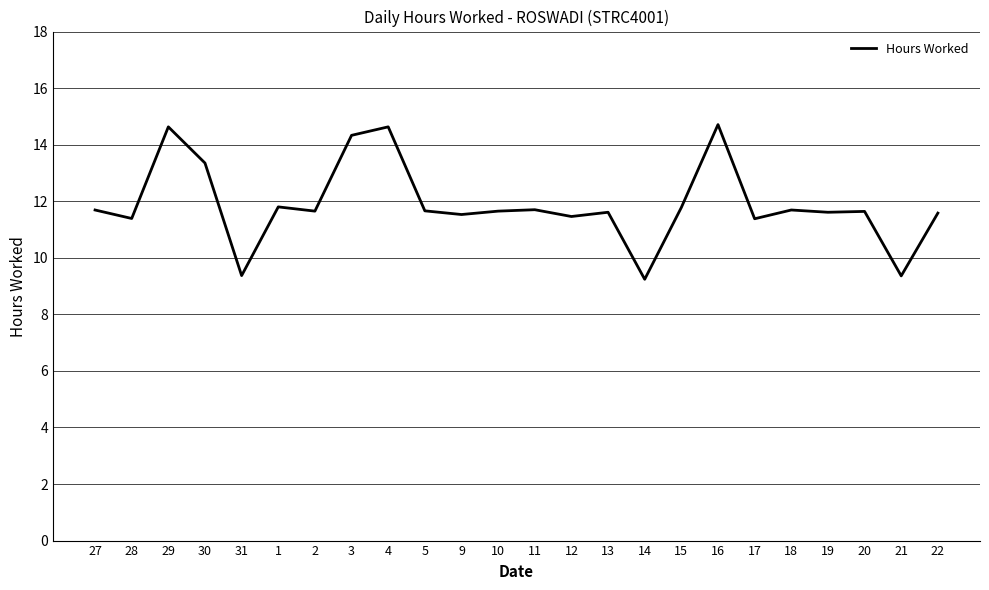

Where does the data first go above 11?

27